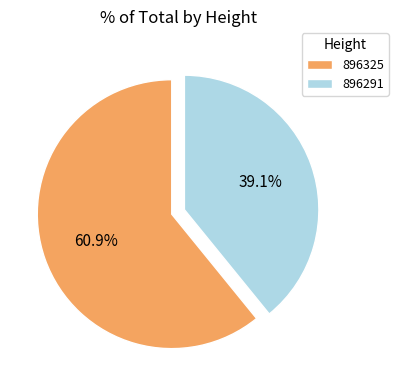

Which category has the smallest portion of the pie?

896291